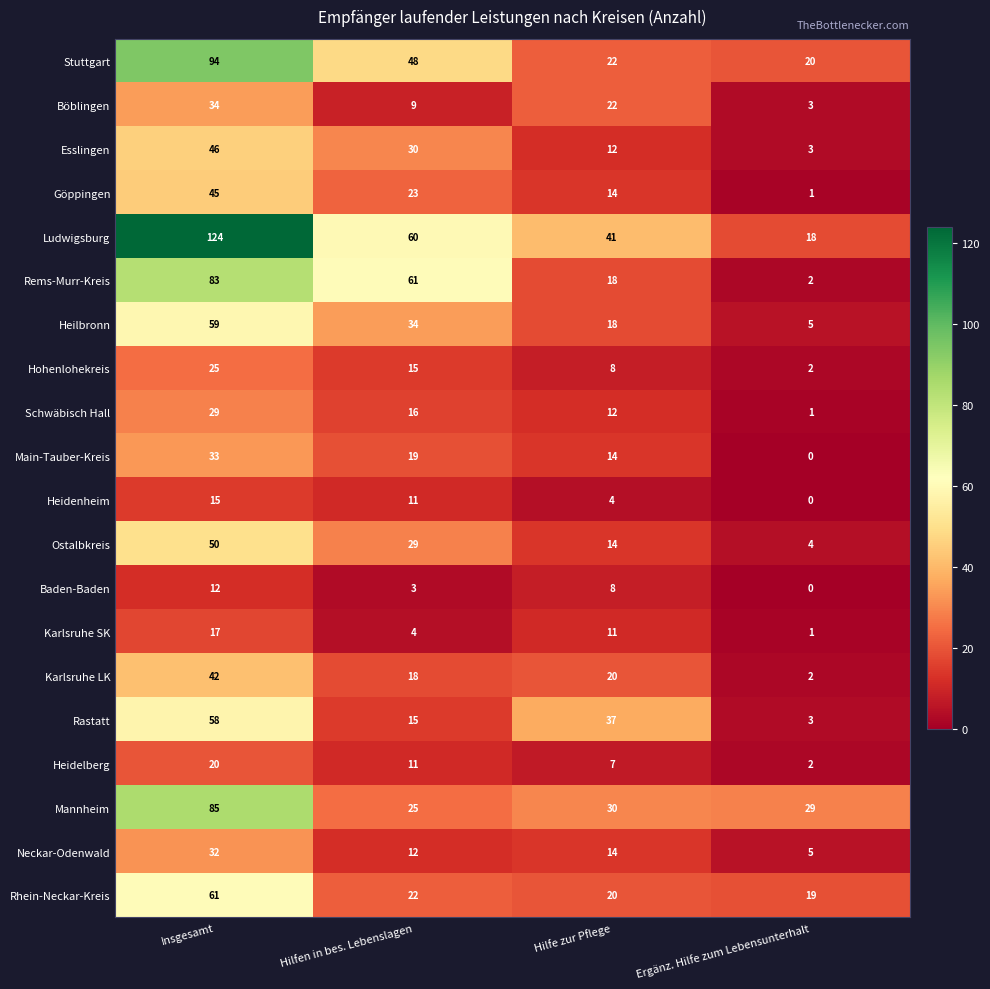

How many positive values does the Main-Tauber-Kreis series have?

3